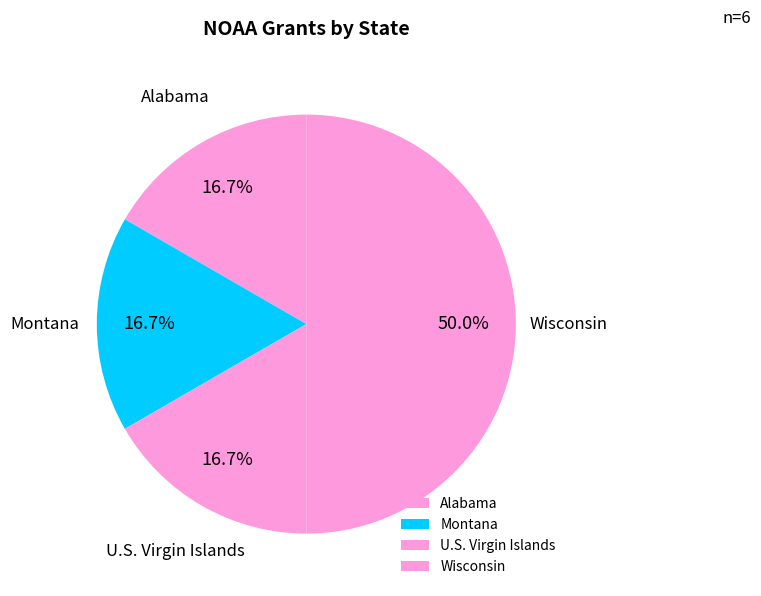

What is the ratio of the value at Wisconsin to the value at Alabama?

3.0